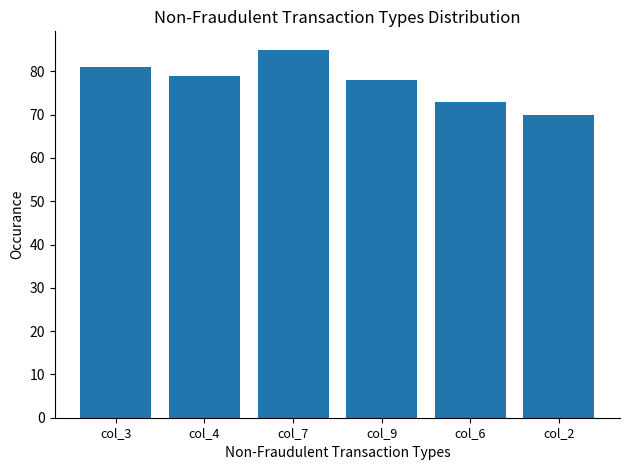

Is it true that the value at col_9 is 112?

False